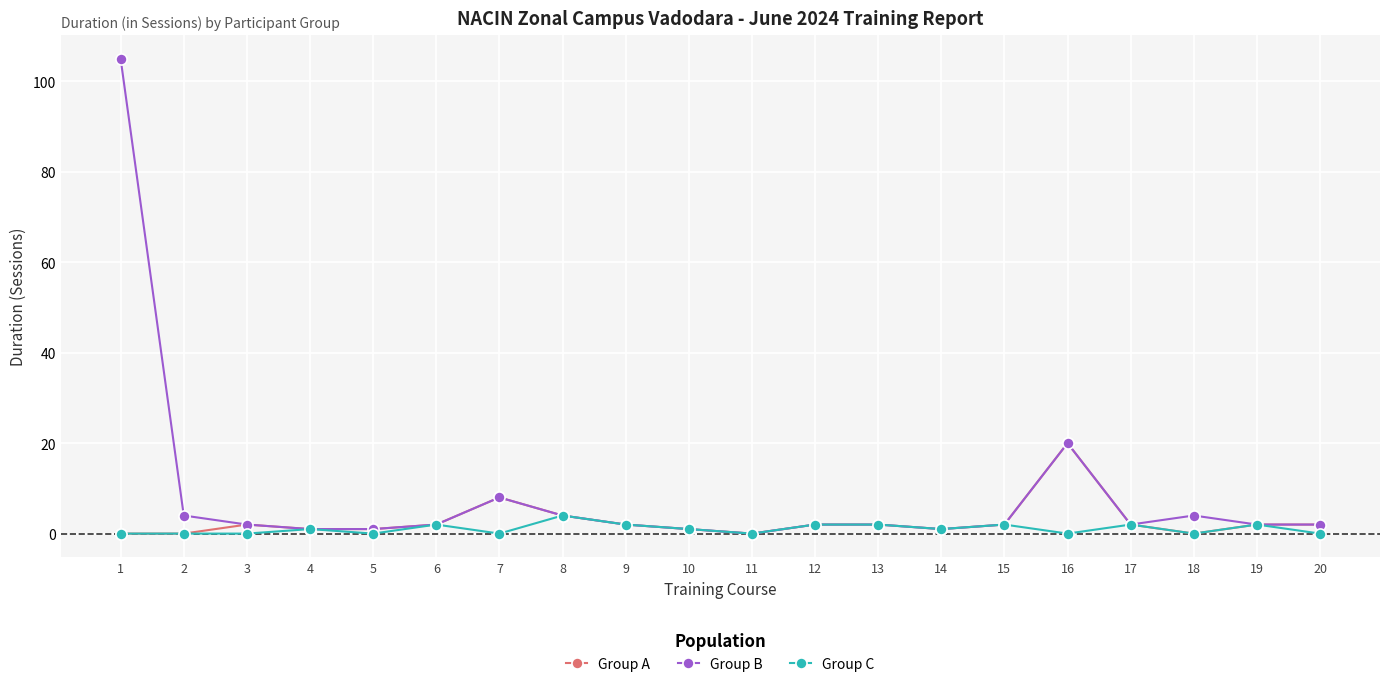

List the series in order of their overall mean, lowest first.

Group C, Group A, Group B